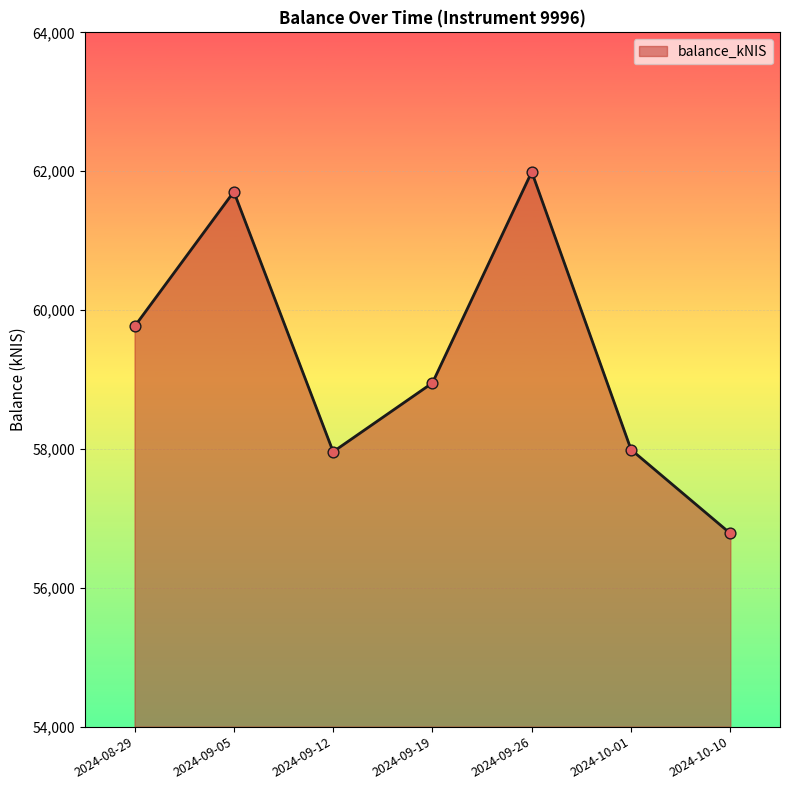

Which has a higher value, 2024-09-12 or 2024-08-29?

2024-08-29